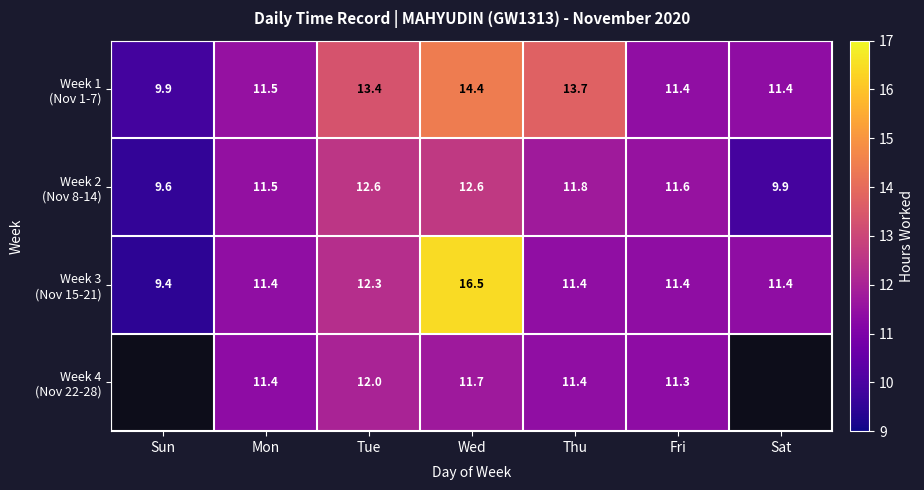

What is the total value across all series at Fri?

45.7